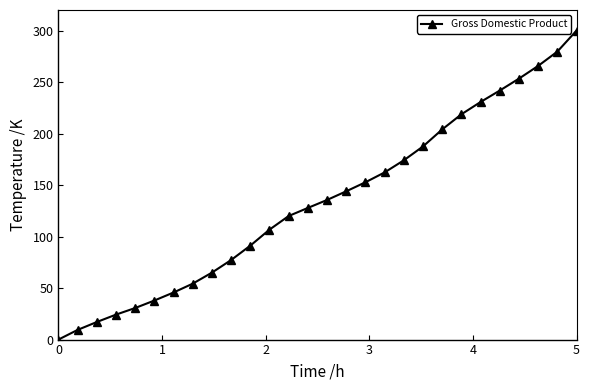

What is the value of the 27th point from the left?

279.6